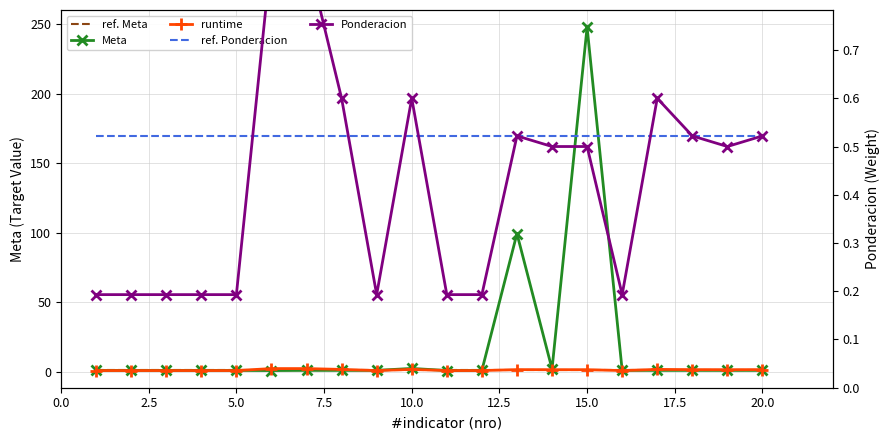

Which series has the largest range (max minus min)?

Meta